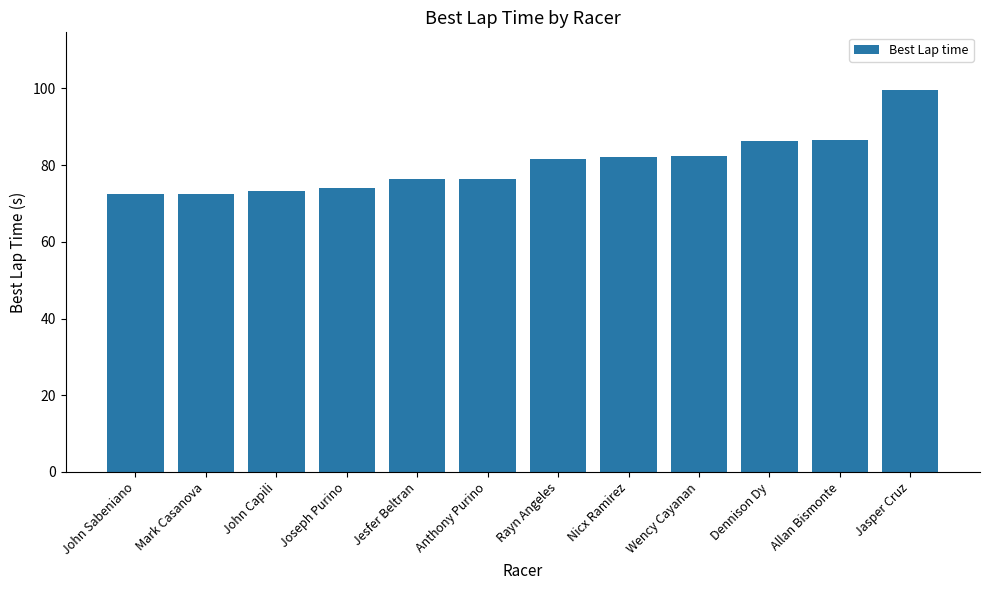

What is the difference between the second highest and second lowest values?

14.2